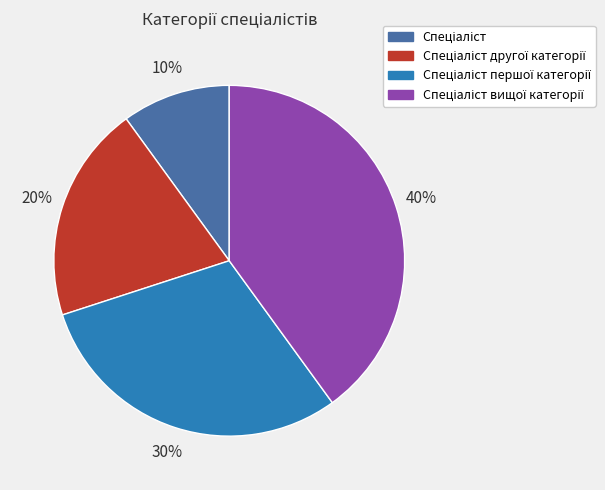

Is there any slice that represents more than half of the pie?

No